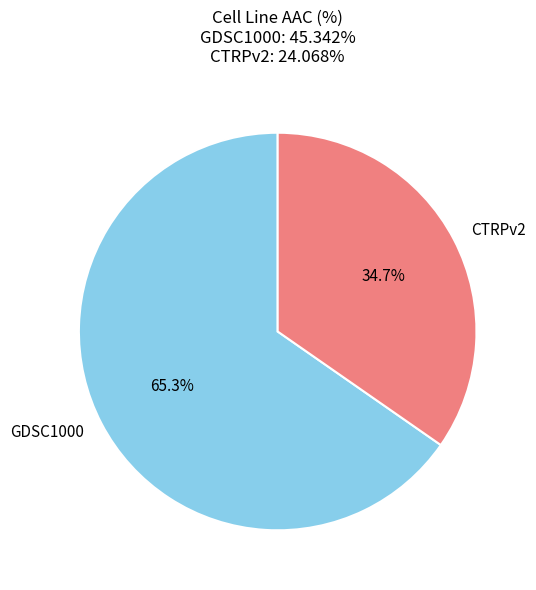

To the nearest percent, what is the difference between the largest and smallest slice percentages?

31%